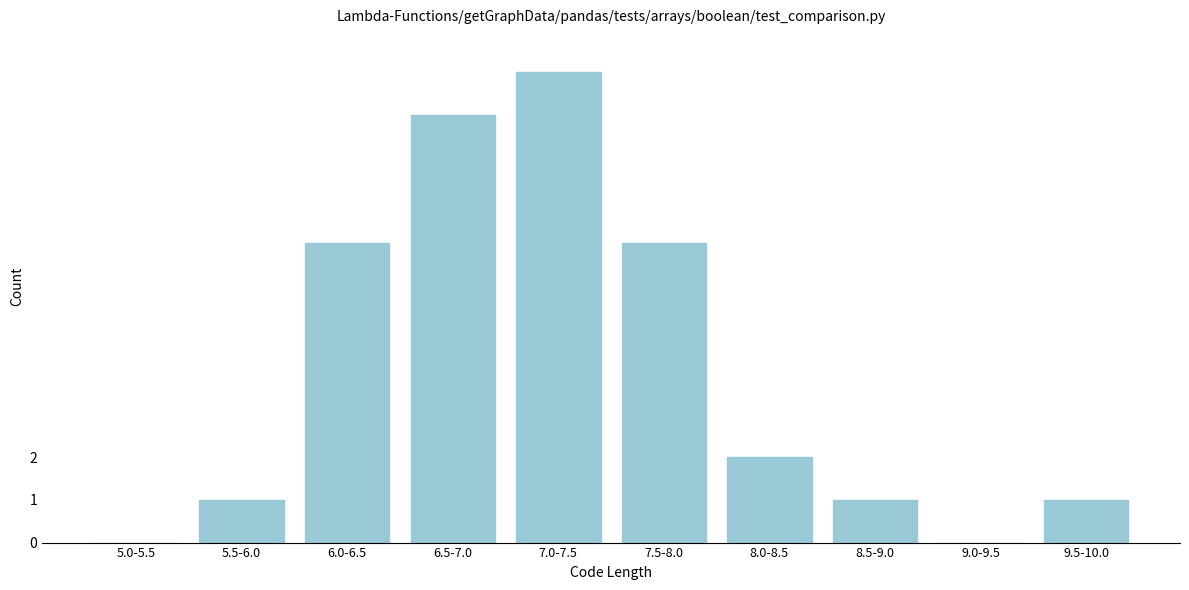

Reading left to right, list all the values displayed in this chart.

5.0-5.5=0	5.5-6.0=1	6.0-6.5=7	6.5-7.0=10	7.0-7.5=11	7.5-8.0=7	8.0-8.5=2	8.5-9.0=1	9.0-9.5=0	9.5-10.0=1